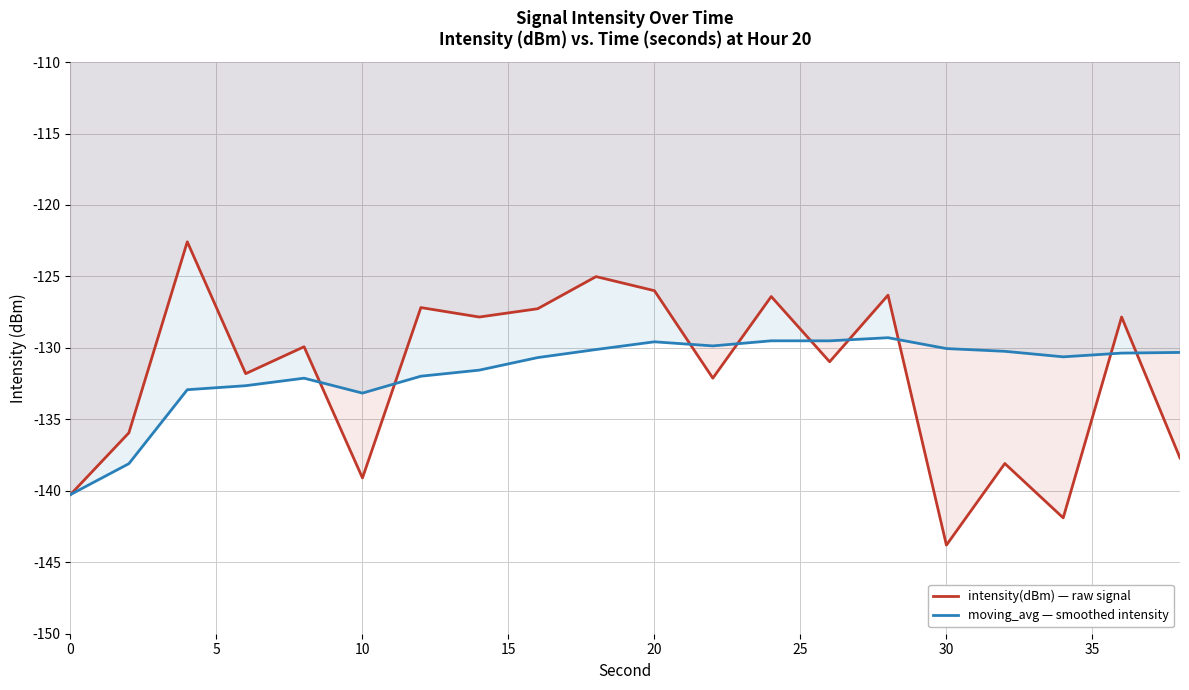

Reading right to left, transcribe all the data shown in this chart.

intensity(dBm) — raw signal: -137.7	-127.8	-141.9	-138.1	-143.8	-126.3	-131.0	-126.4	-132.1	-126.0	-125.0	-127.3	-127.8	-127.2	-139.1	-129.9	-131.8	-122.6	-135.9	-140.3
moving_avg — smoothed intensity: -130.3	-130.4	-130.6	-130.2	-130.0	-129.3	-129.5	-129.5	-129.9	-129.6	-130.1	-130.7	-131.6	-132.0	-133.2	-132.1	-132.6	-132.9	-138.1	-140.3